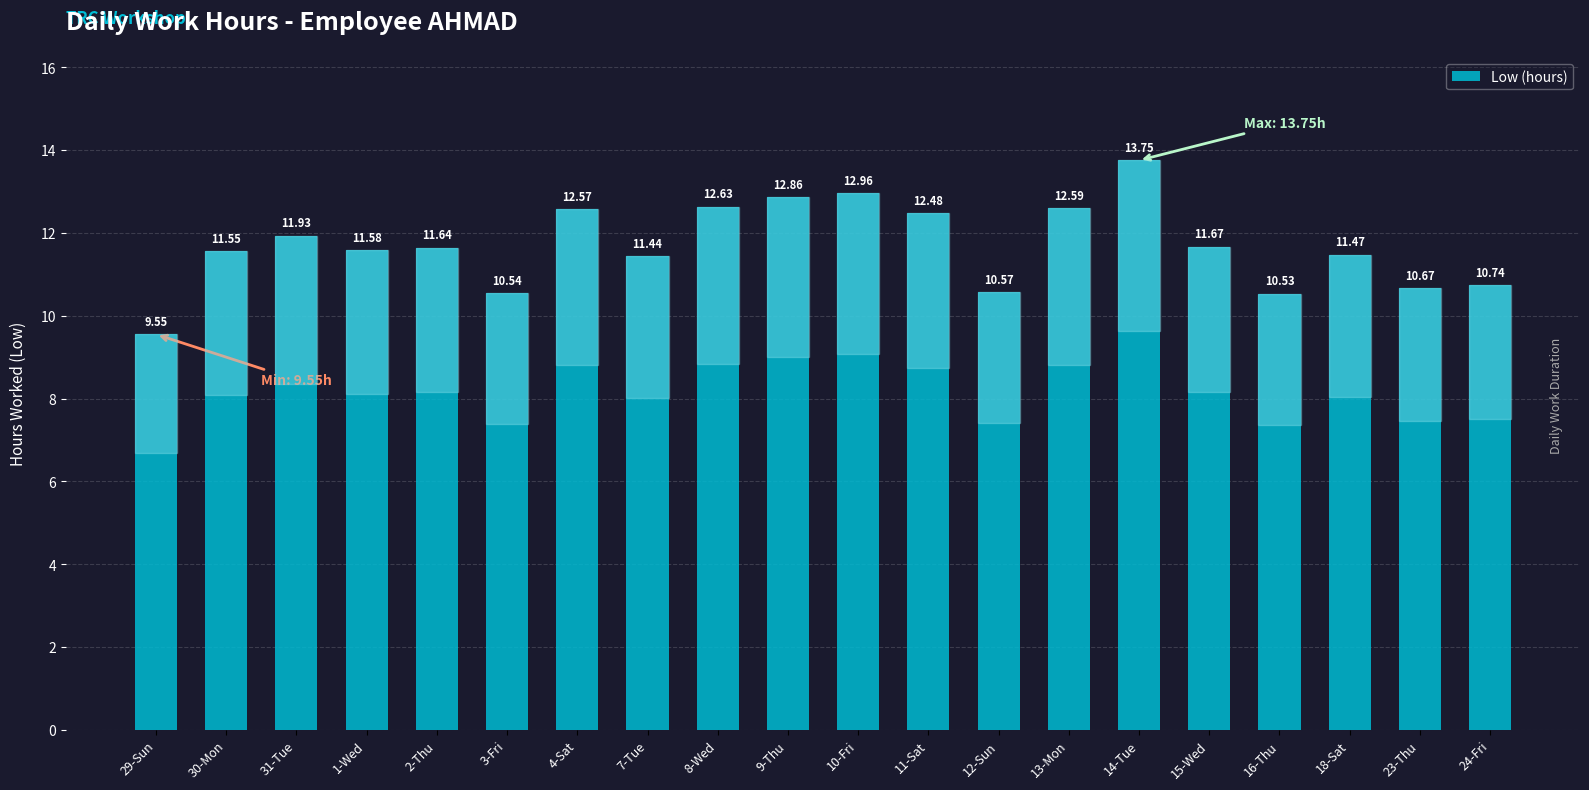

Between 12-Sun and 18-Sat, which is larger?

18-Sat